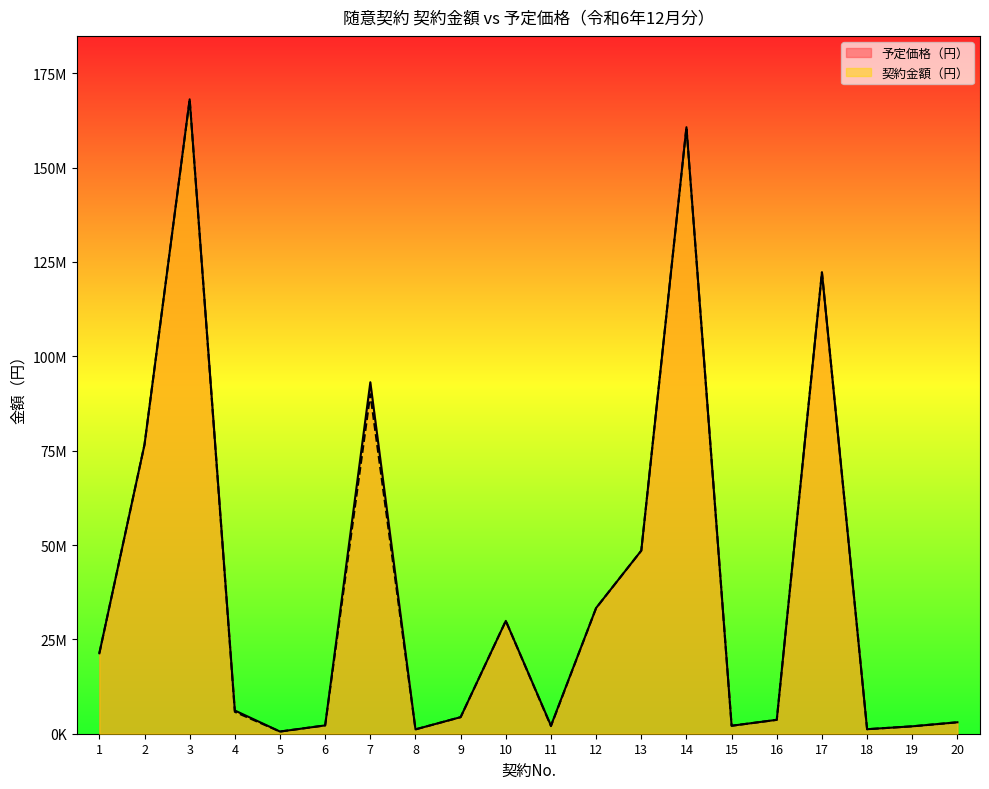

In 契約金額（円）, how many points are higher than both neighbors (excluding endpoints)?

5